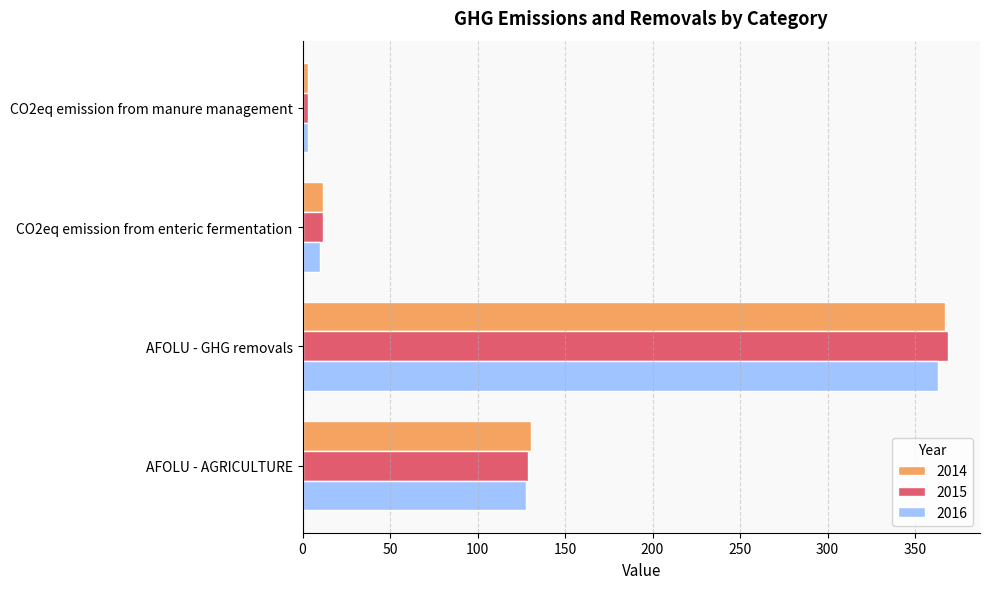

Which series changed the most between CO2eq emission from manure management and AFOLU - AGRICULTURE?

2014